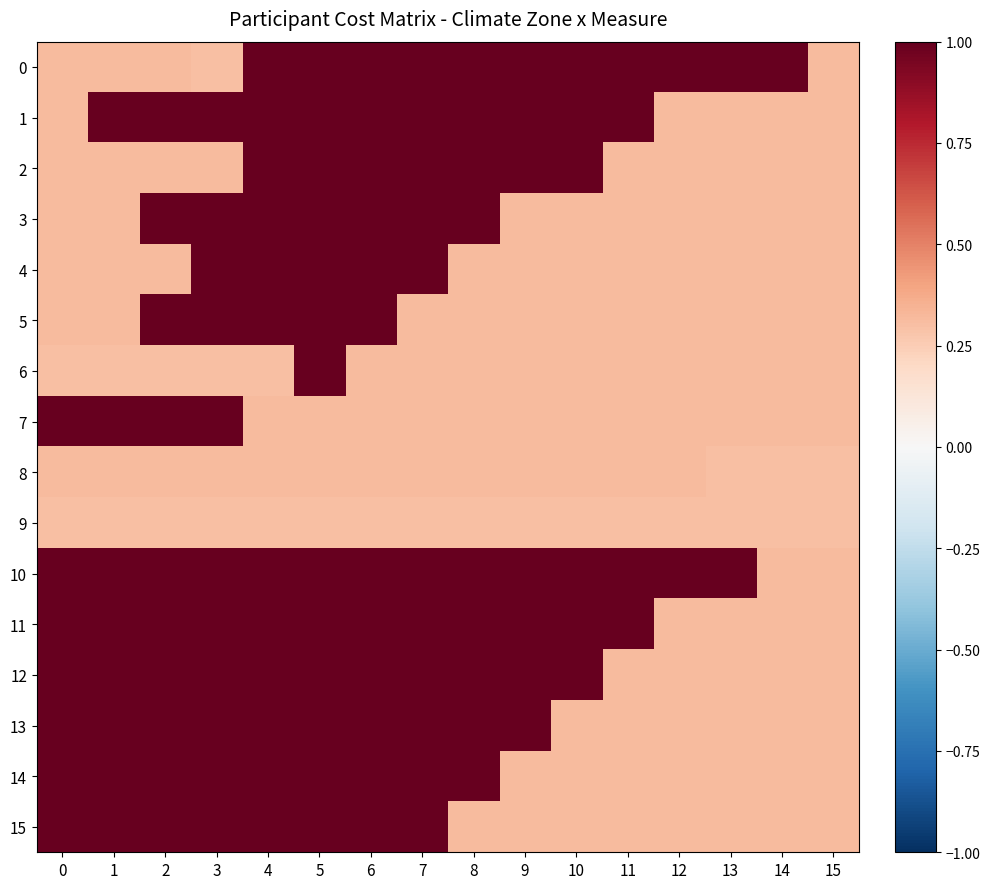

At which category does the chart reach its minimum across all series?

3